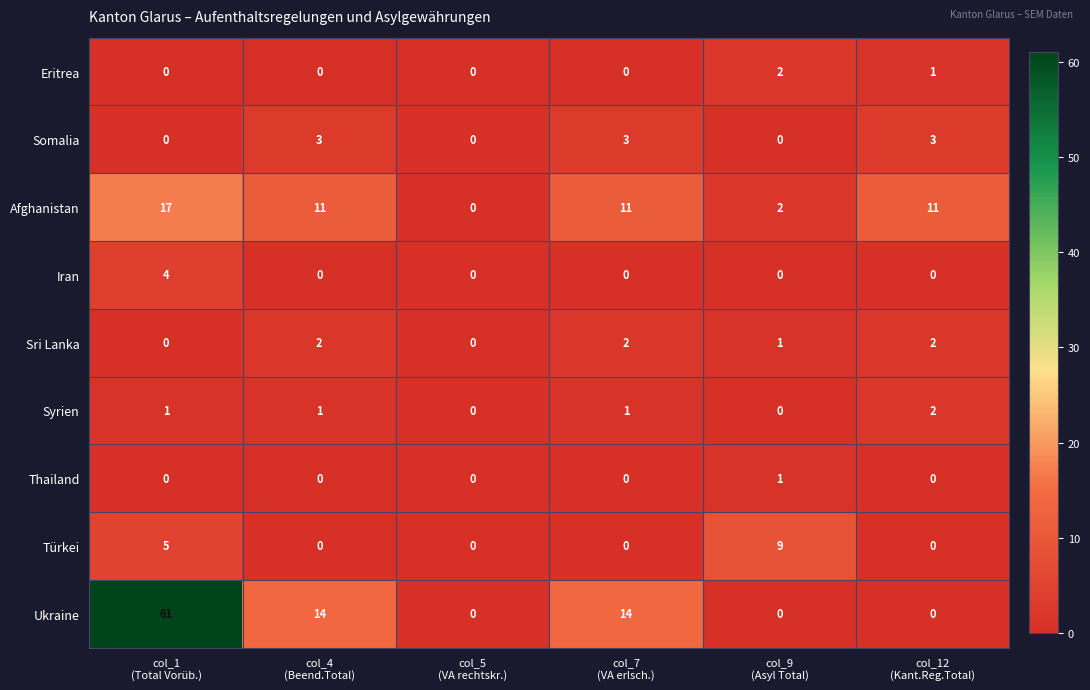

What is the greatest value displayed?

61